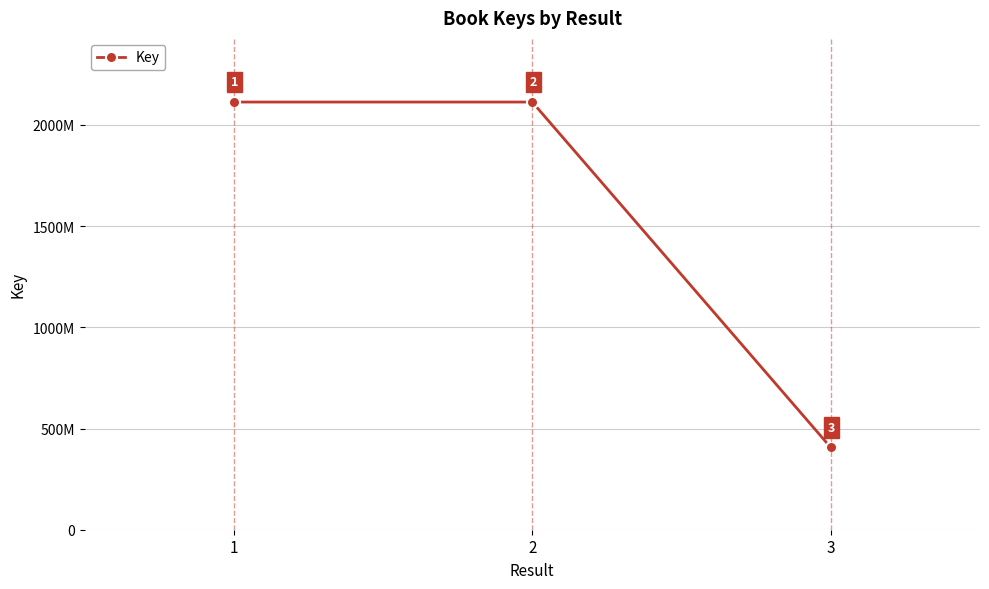

What is the difference between the second highest and minimum values?

1706780125